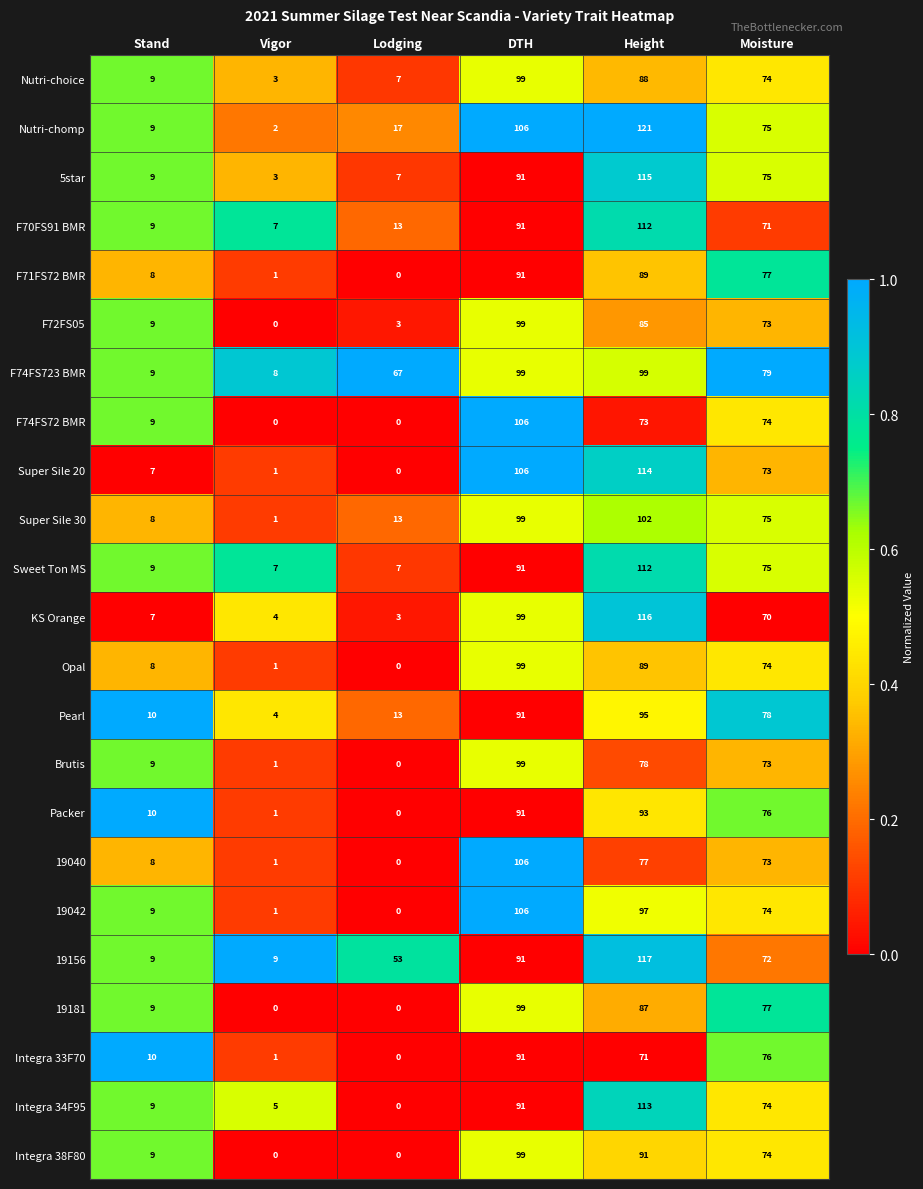

List the labels in order of F71FS72 BMR value, largest first.

DTH, Height, Moisture, Stand, Vigor, Lodging